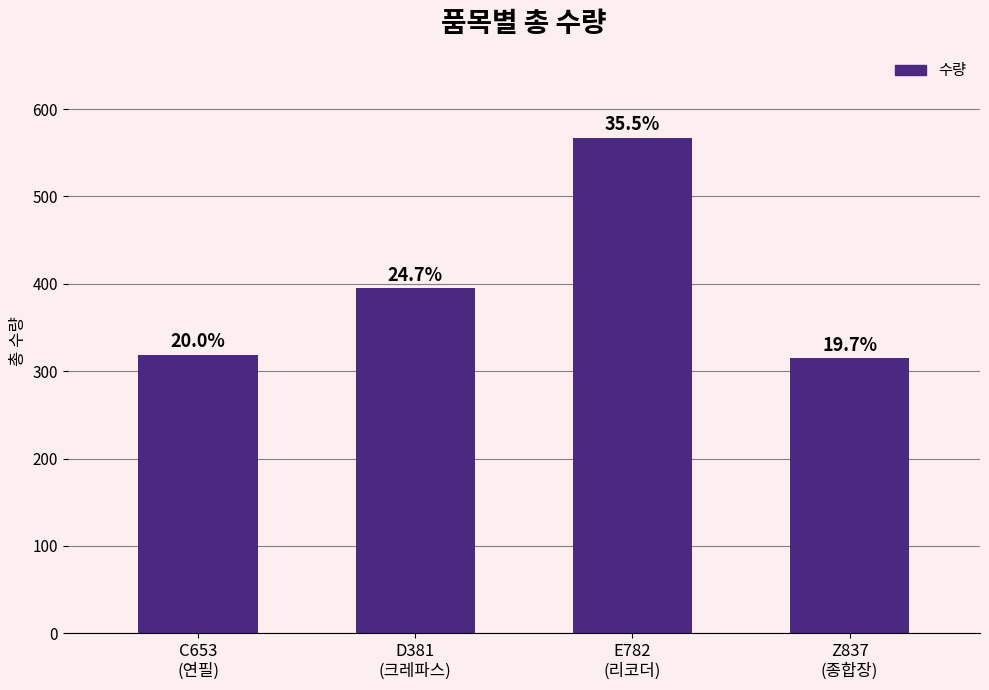

How many bars are there in total?

4